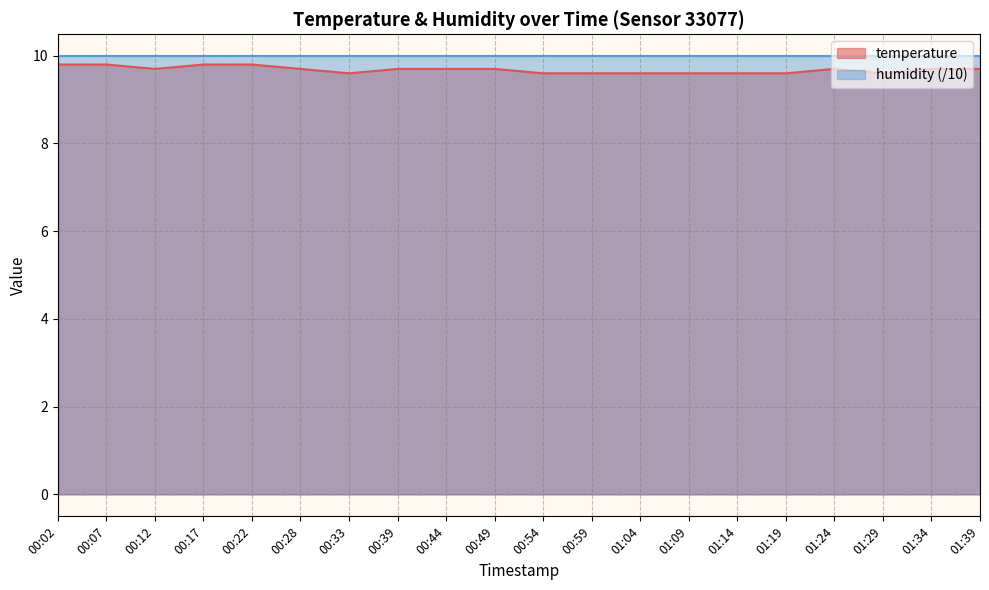

How many values are between 9 and 10?

20